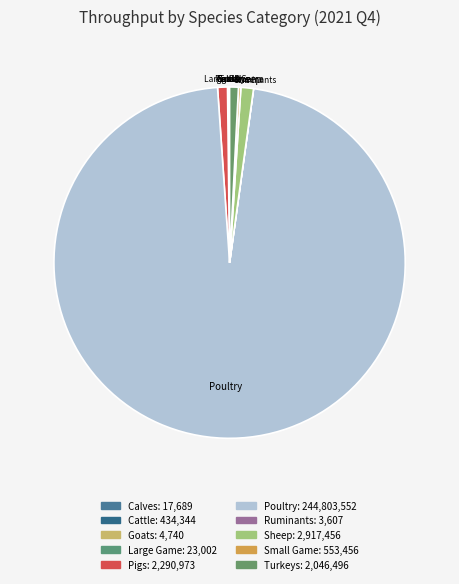

To the nearest percent, what is the difference between the largest and smallest slice percentages?

97%